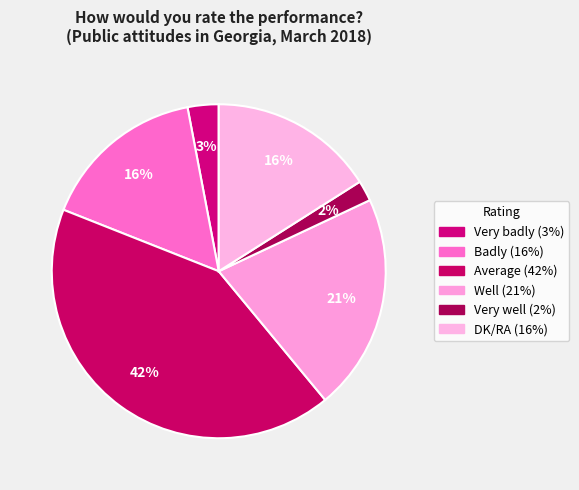

True or false: Average accounts for 42% of the total.

True